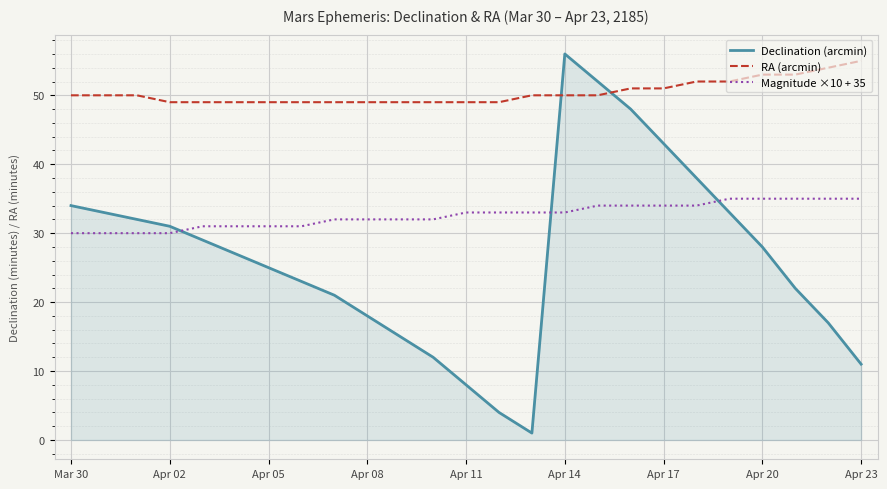

List the series in order of their overall mean, lowest first.

Declination (arcmin), Magnitude ×10 + 35, RA (arcmin)